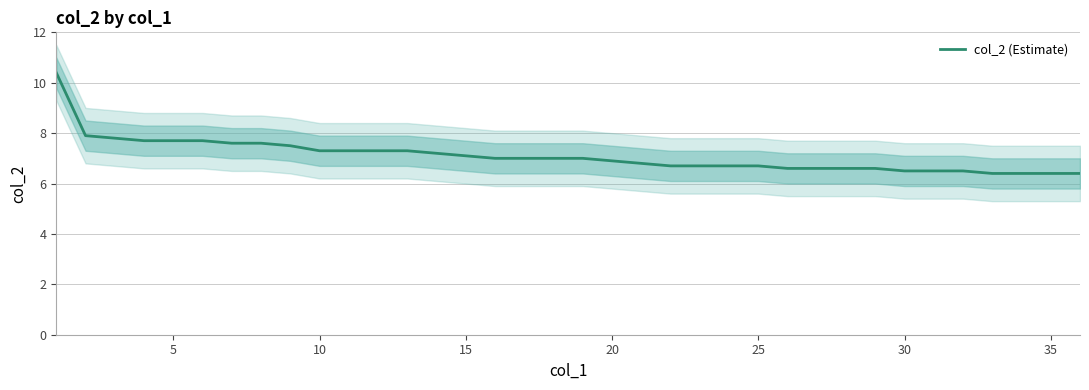

What is the average value?

7.1